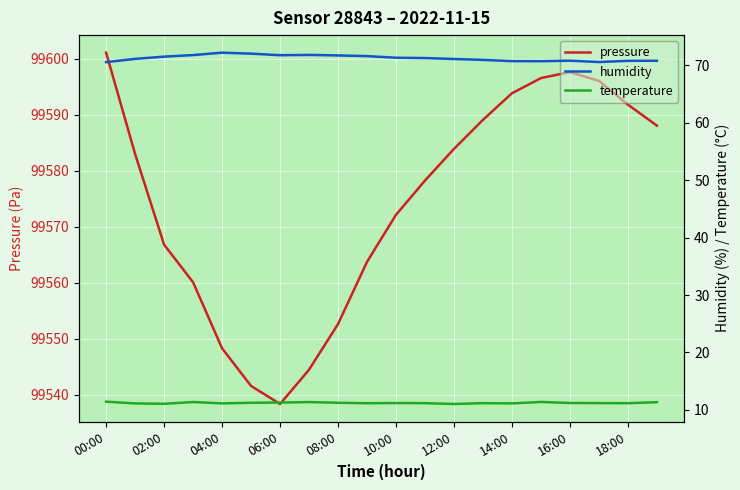

Is it true that pressure equals 99538.3 at 06:00?

True